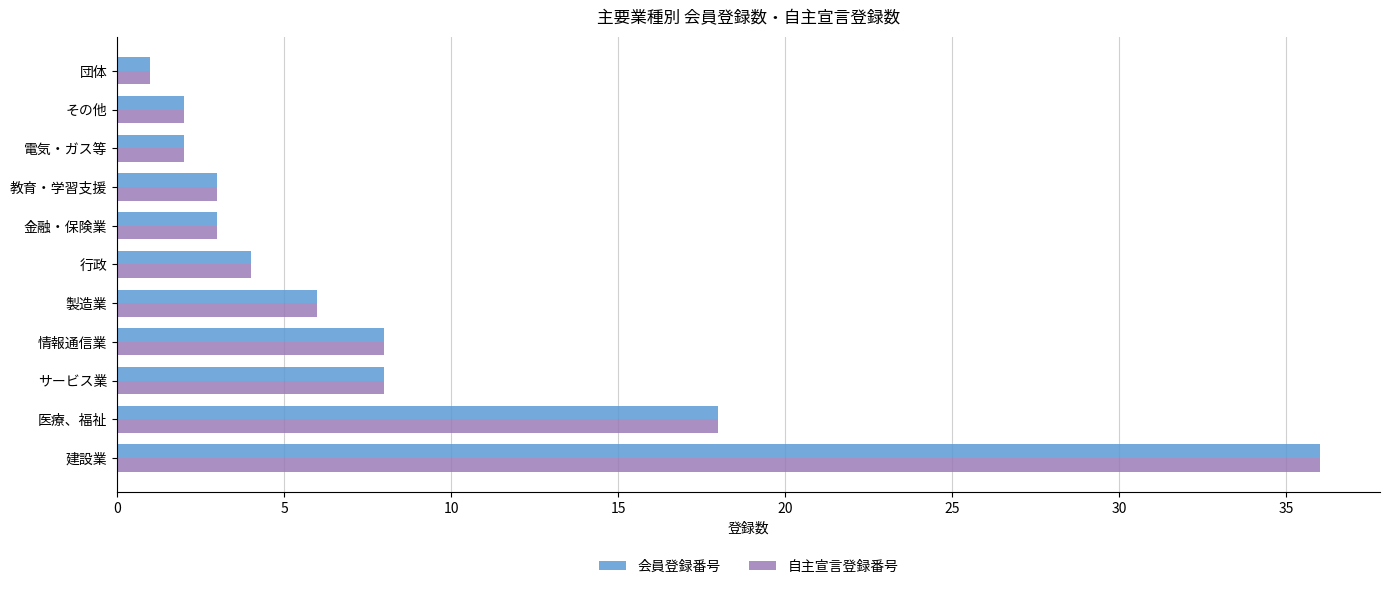

Count the number of data series in this chart.

2